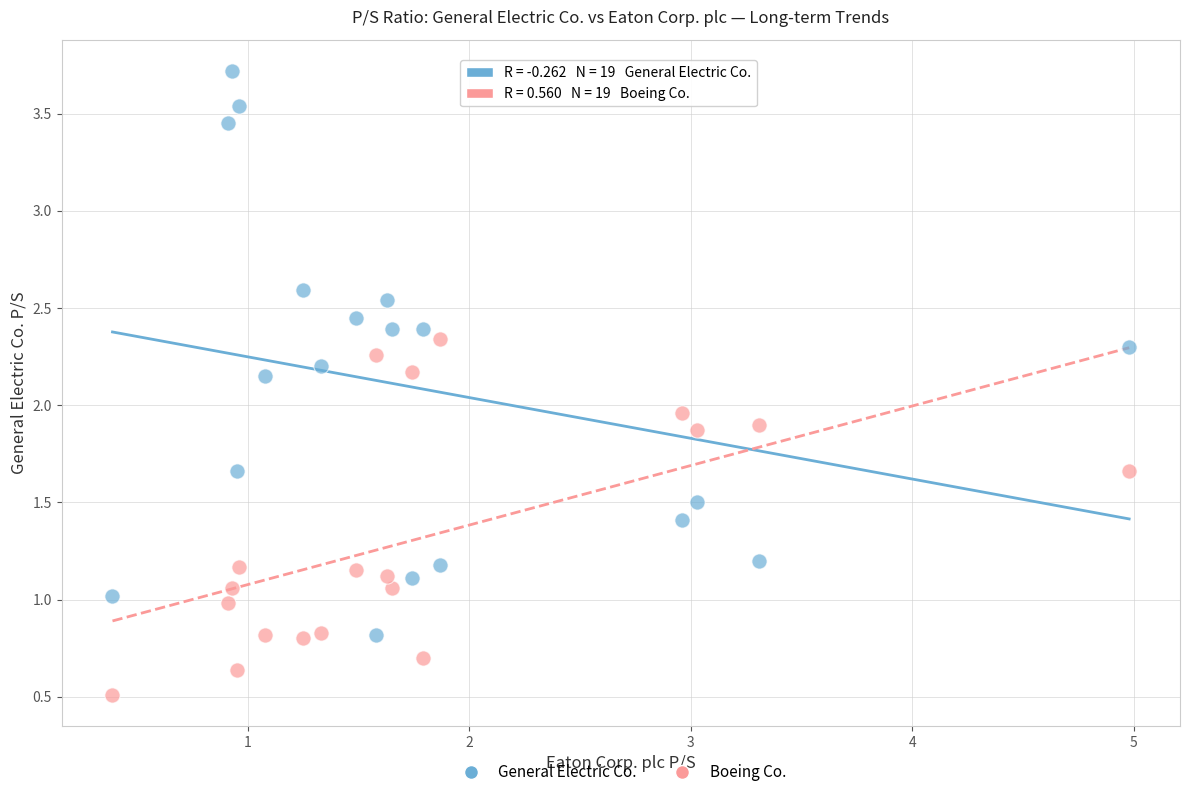

Which series contains the highest Y value?

General Electric Co.